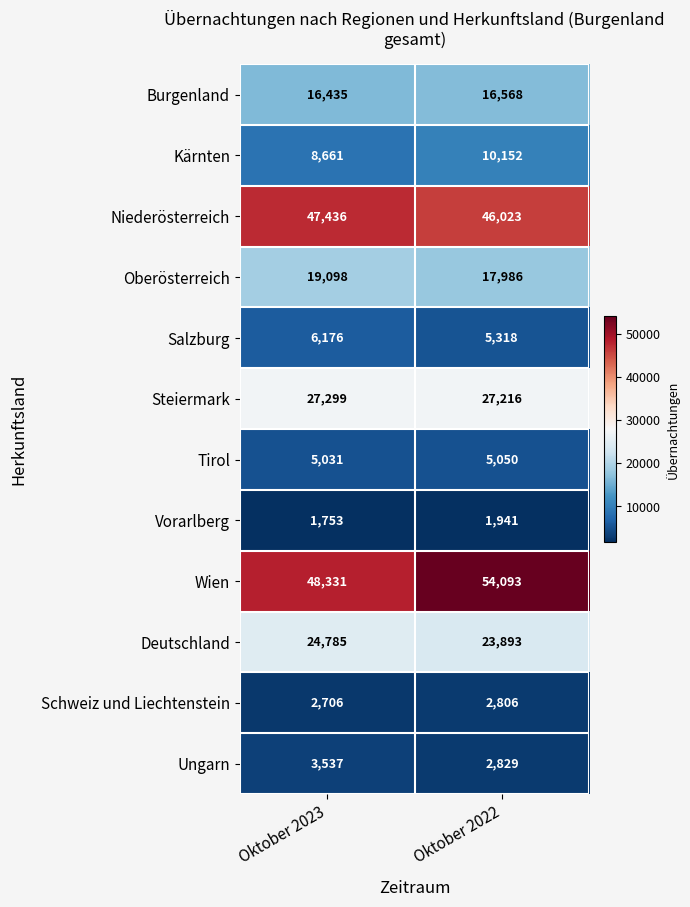

Is it true that Schweiz und Liechtenstein equals 2806 at Oktober 2022?

True